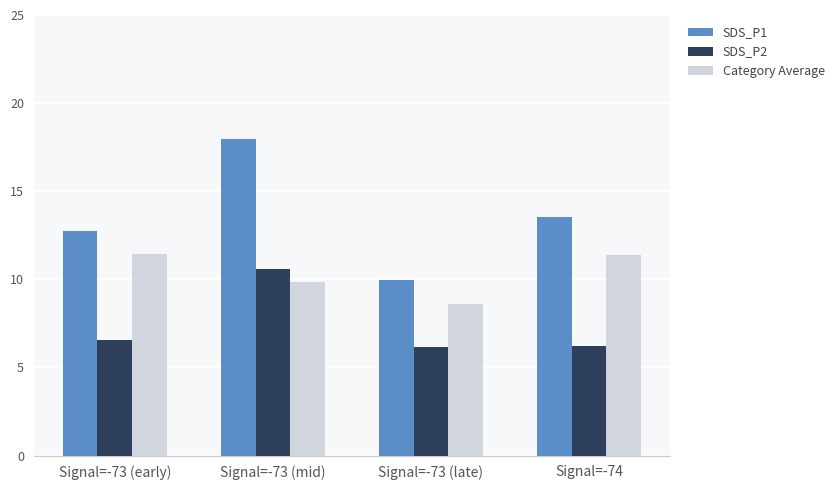

True or false: SDS_P2 has a value of 6.2 at Signal=-74.

True